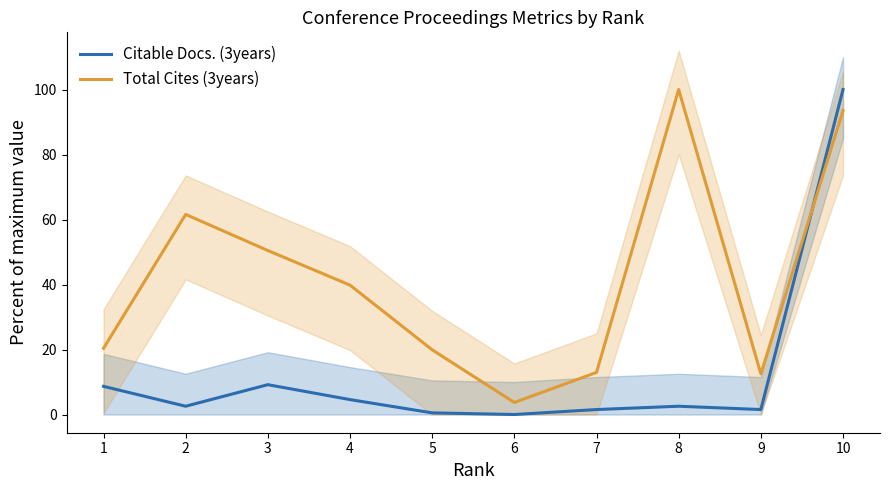

At which label is Citable Docs. (3years) closest to 50?

3